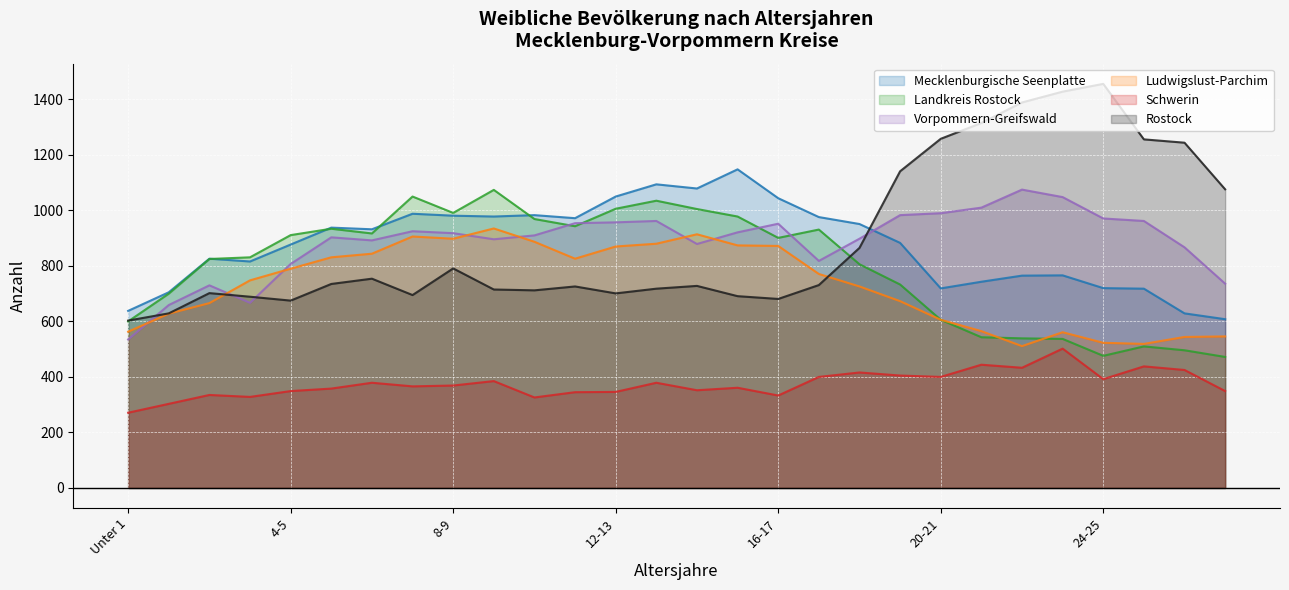

How many lines are shown in the chart?

6